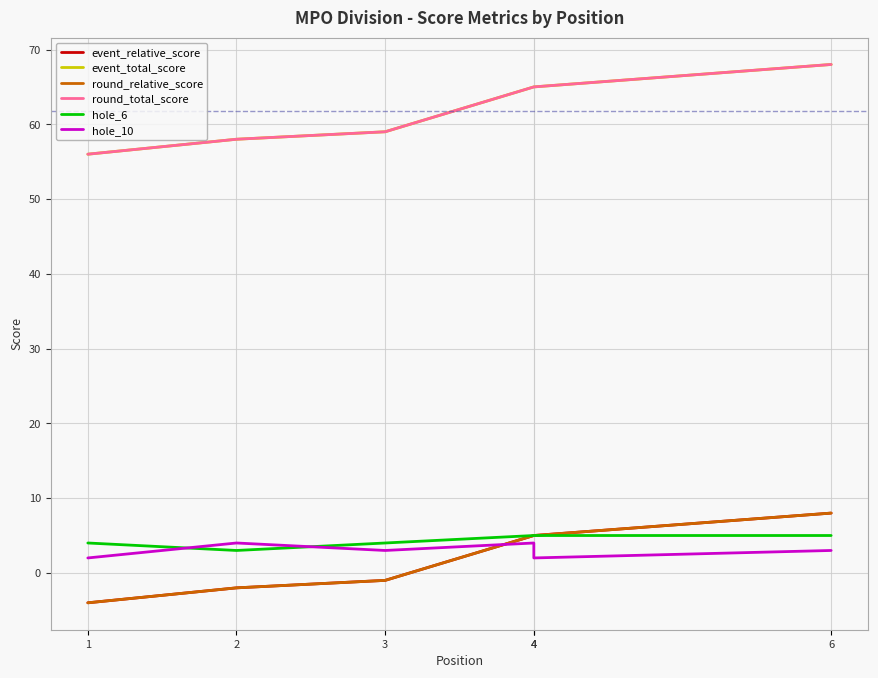

At which category is the sum across all series the highest?

6